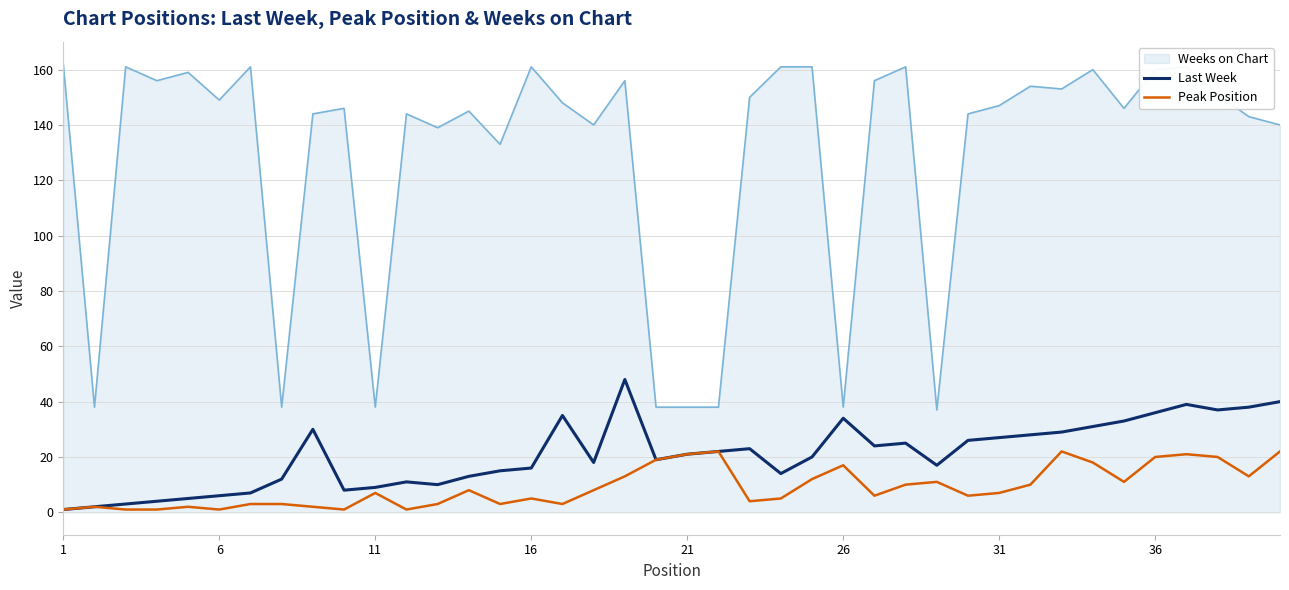

Which series has the widest spread of values?

Weeks on Chart